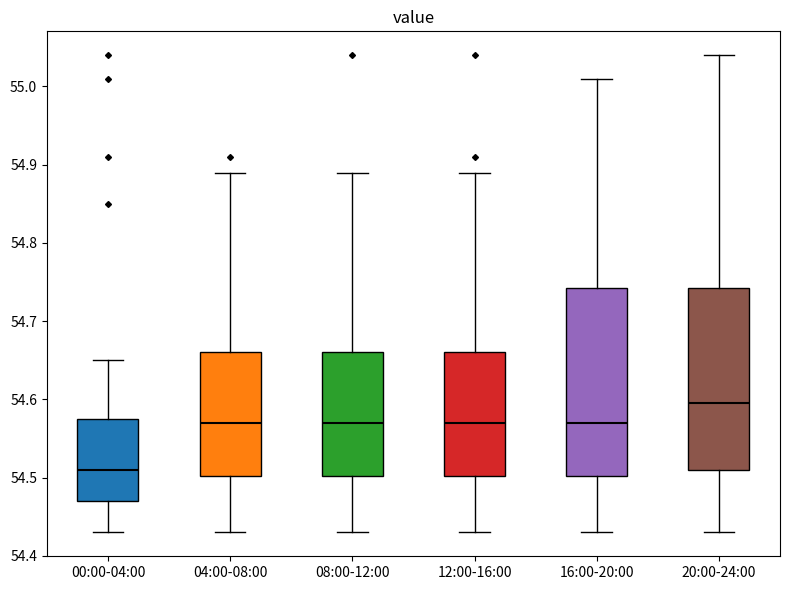

Reading left to right, read every box against the y-axis: the position of its median line, the range the box covers, and the ends of its whiskers. The values are not printed on the chart, so give them approximately, as read against the axis.

00:00-04:00: median 54.51, box 54.47 to 54.58, whiskers 54.43 to 54.65
04:00-08:00: median 54.57, box 54.50 to 54.66, whiskers 54.43 to 54.89
08:00-12:00: median 54.57, box 54.50 to 54.66, whiskers 54.43 to 54.89
12:00-16:00: median 54.57, box 54.50 to 54.66, whiskers 54.43 to 54.89
16:00-20:00: median 54.57, box 54.50 to 54.74, whiskers 54.43 to 55.01
20:00-24:00: median 54.60, box 54.51 to 54.74, whiskers 54.43 to 55.04